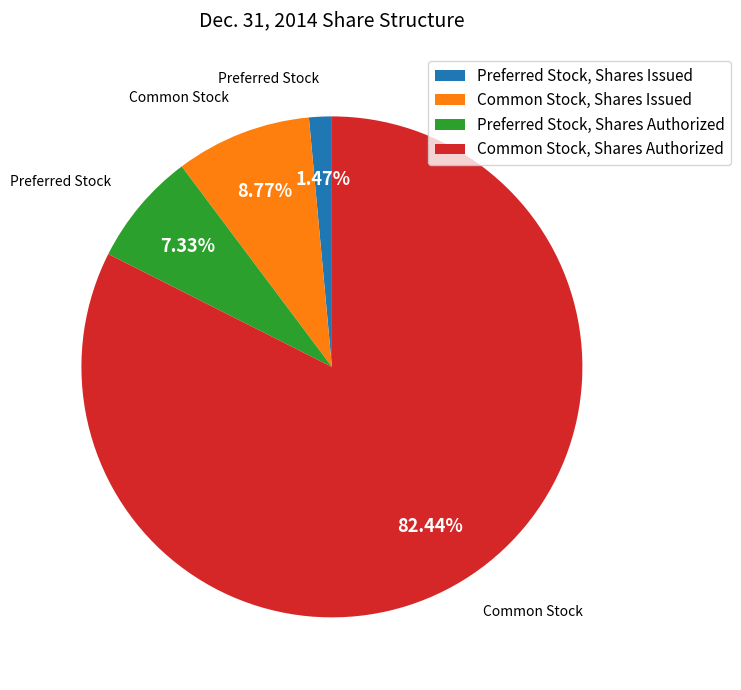

Which slice is the smallest?

Preferred Stock, Shares Issued